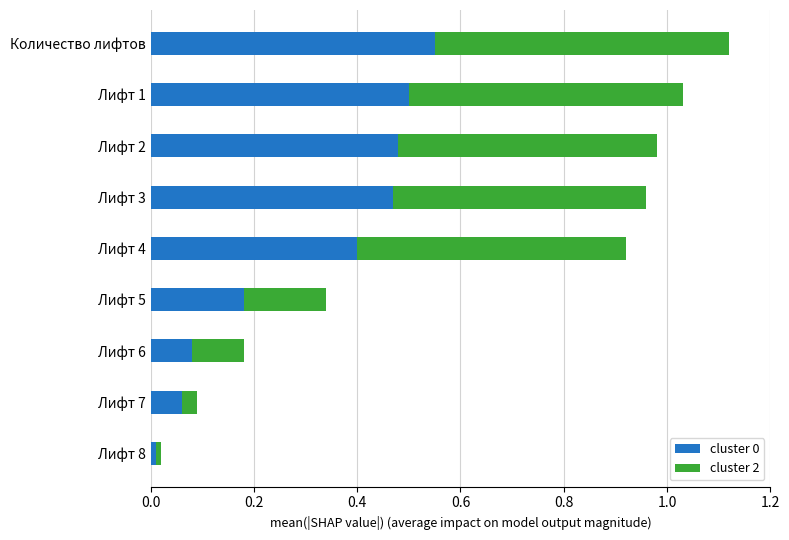

Which category has the highest value in the cluster 0 series?

Количество лифтов